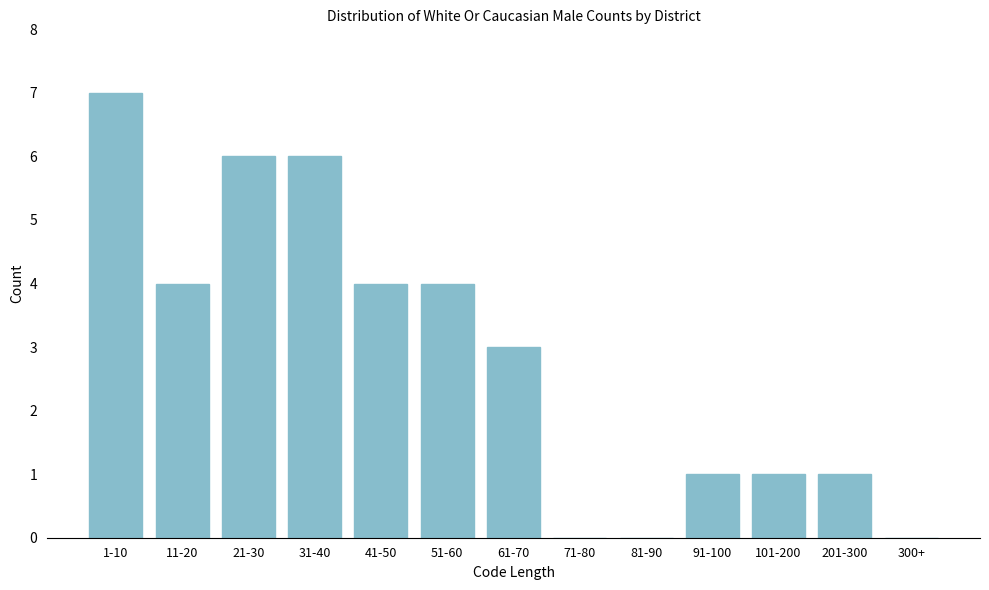

Reading left to right, transcribe all the data shown in this chart.

1-10=7	11-20=4	21-30=6	31-40=6	41-50=4	51-60=4	61-70=3	71-80=0	81-90=0	91-100=1	101-200=1	201-300=1	300+=0